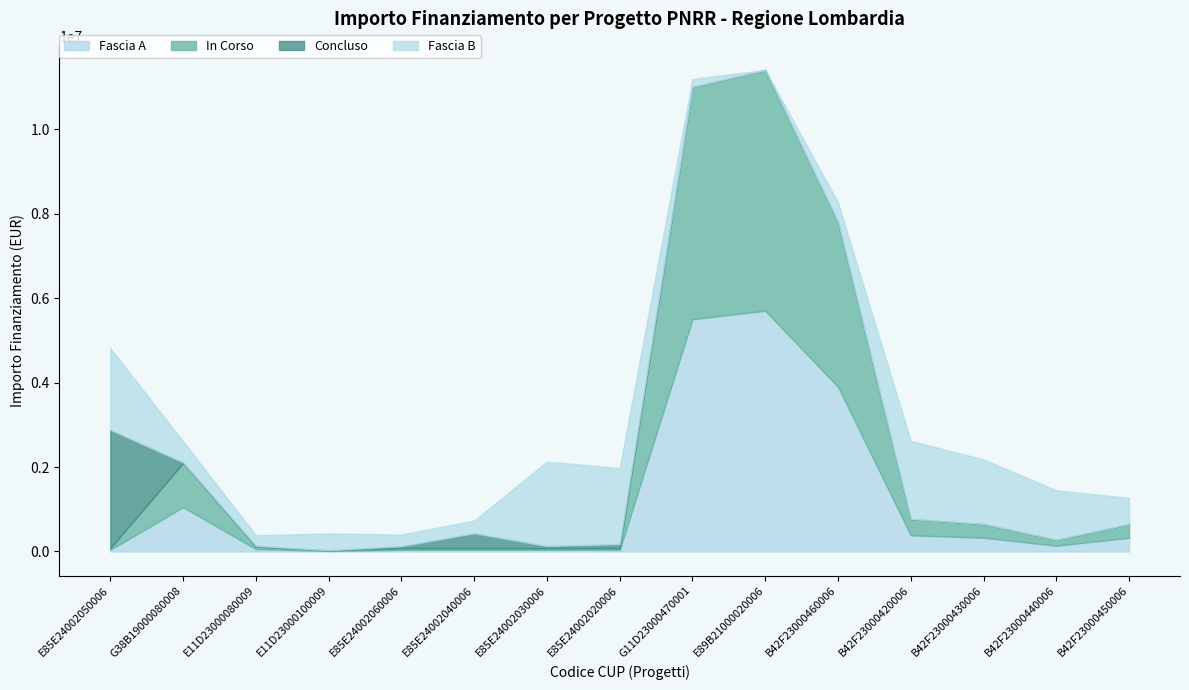

Does the chart display data point markers on the line(s)?

No